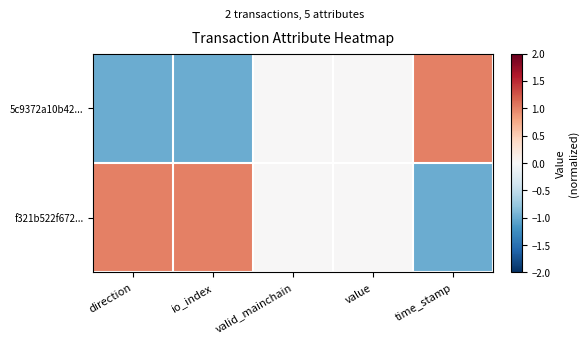

Rank the series by their maximum value, from lowest to highest.

5c9372a10b42..., f321b522f672...